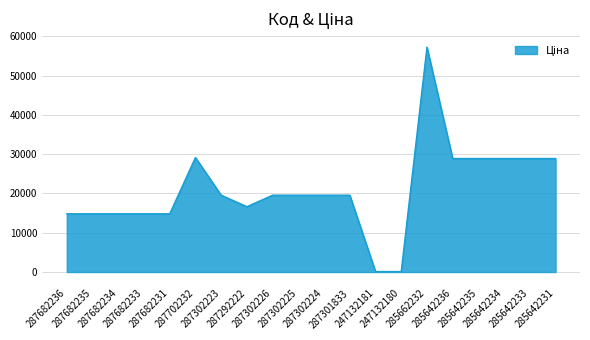

What is the maximum value shown in the chart?

57258.0